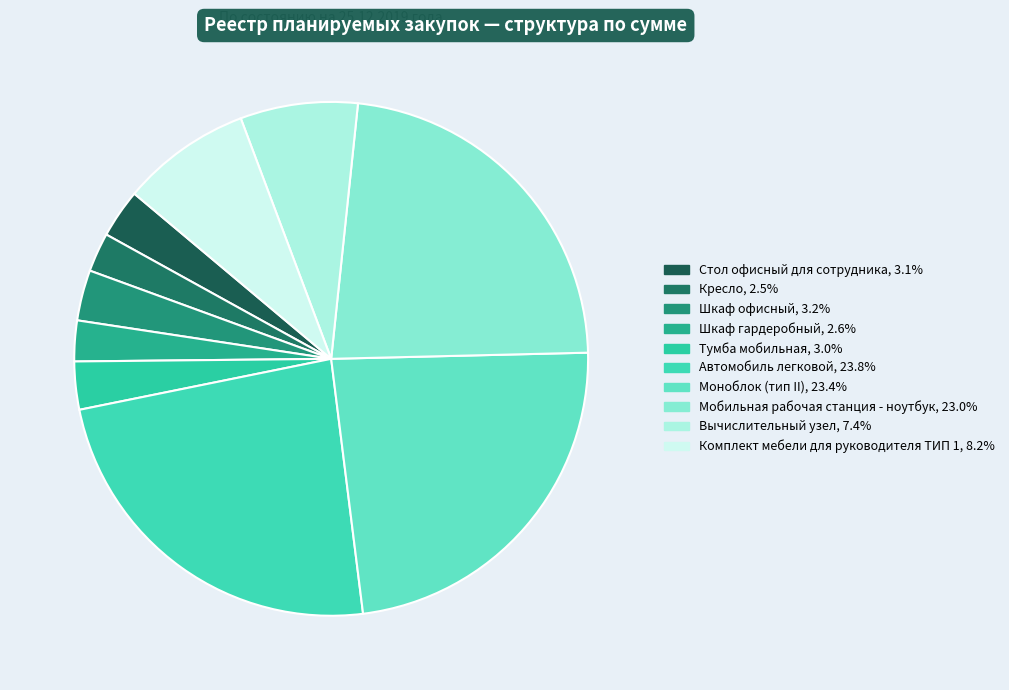

Is it true that Шкаф гардеробный is 1% of the pie?

False